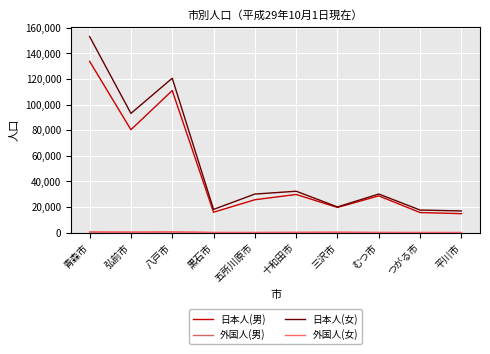

Which series has the largest range (max minus min)?

日本人(女)